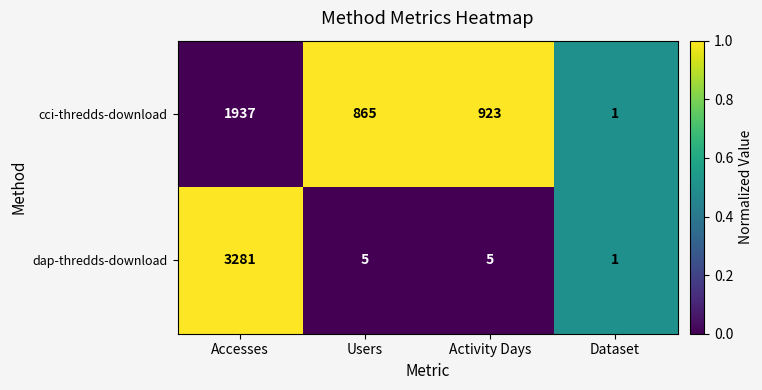

What is the sum of the cci-thredds-download values at Accesses and Users?

2802